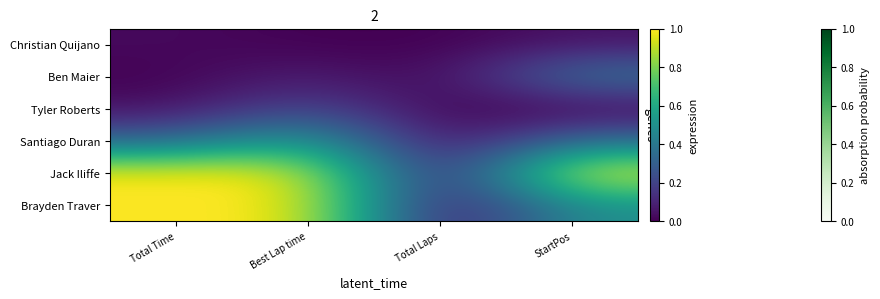

Which series has the largest range (max minus min)?

Jack Iliffe